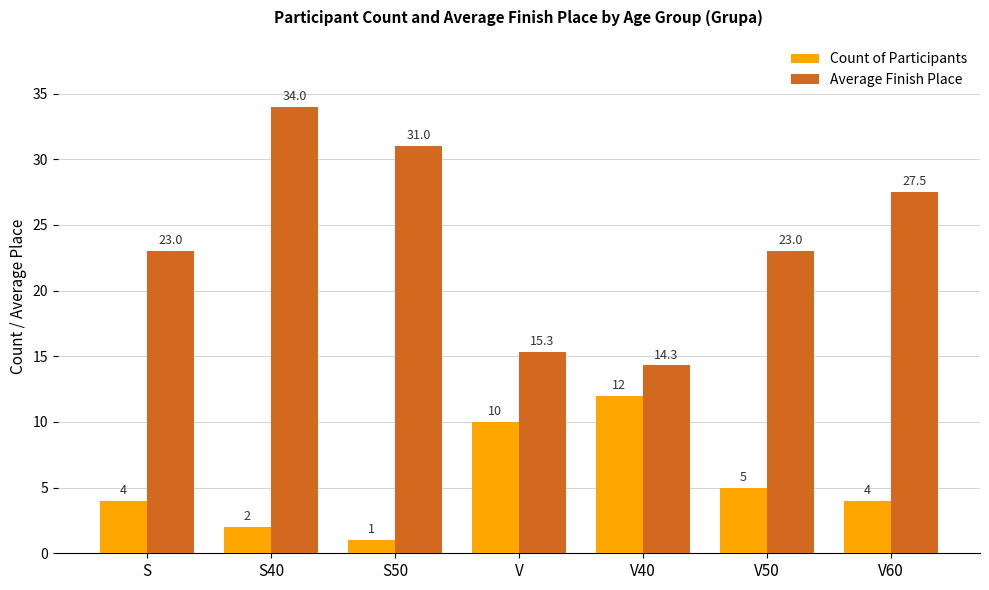

How many bars are there in each group?

2